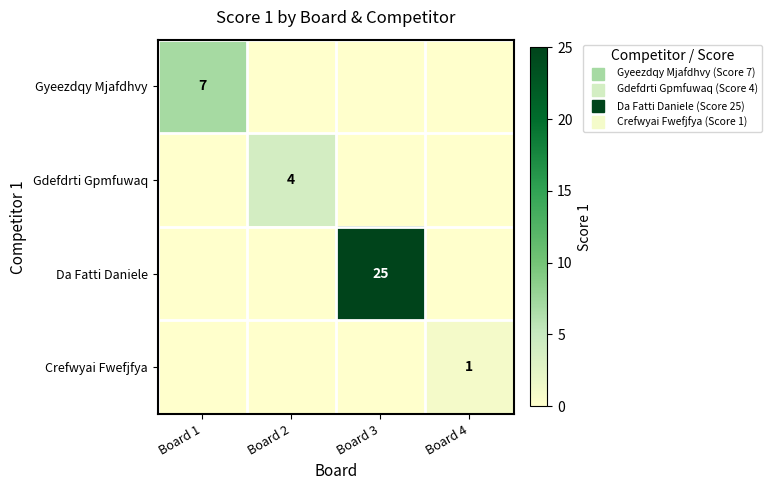

The Gyeezdqy Mjafdhvy series shows 11 at Board 1. True or false?

False